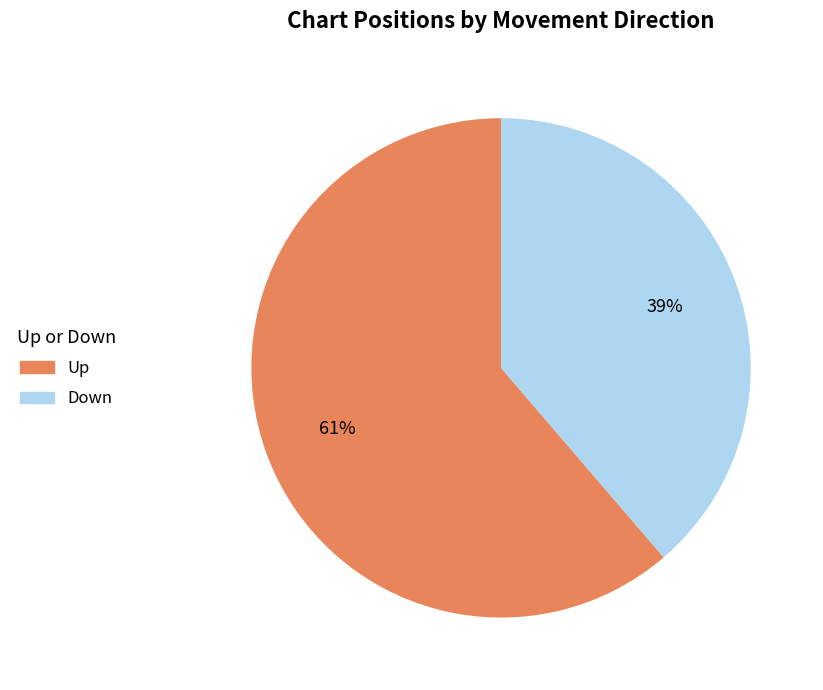

How many slices are in this pie chart?

2